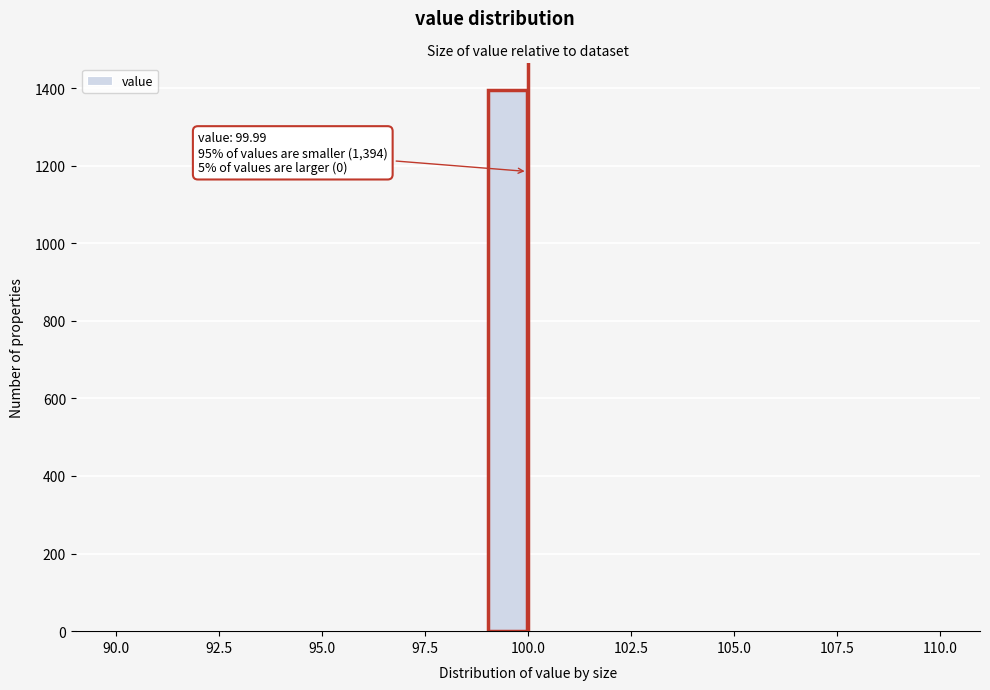

Around what value on the x-axis is the tallest bar? Give the approximate position of its centre, as read against the axis.

99.5